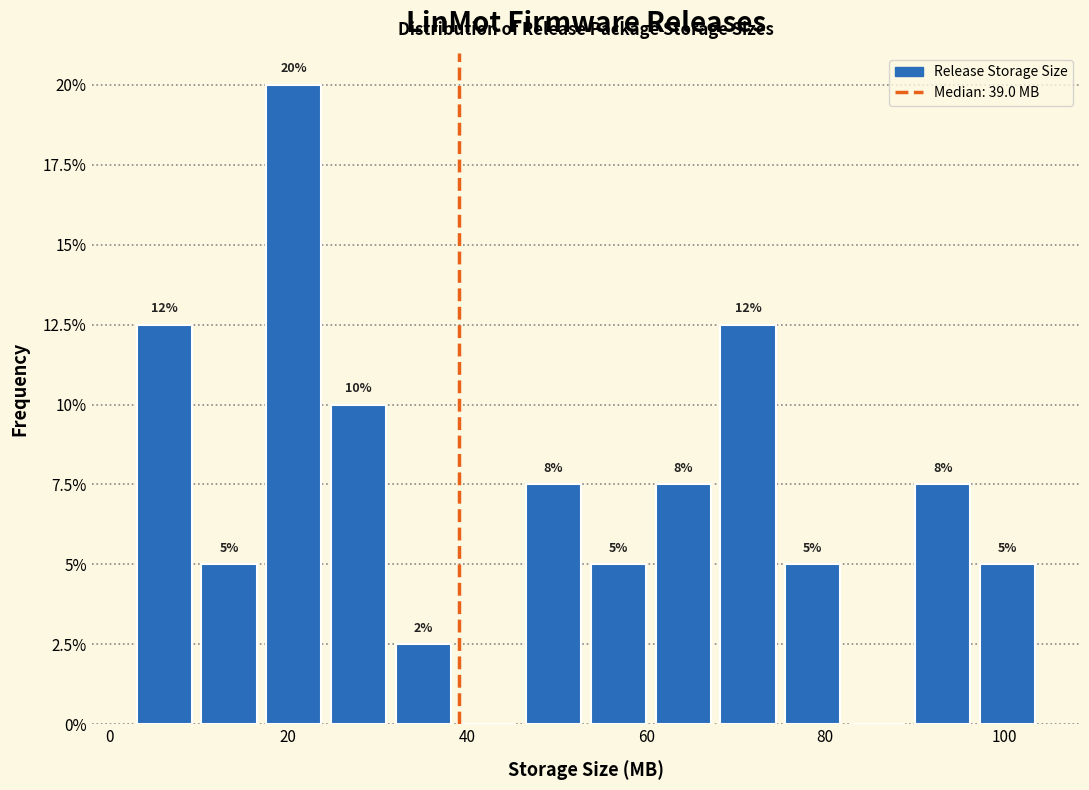

Read against the x-axis, roughly where is the centre of the tallest bar?

20